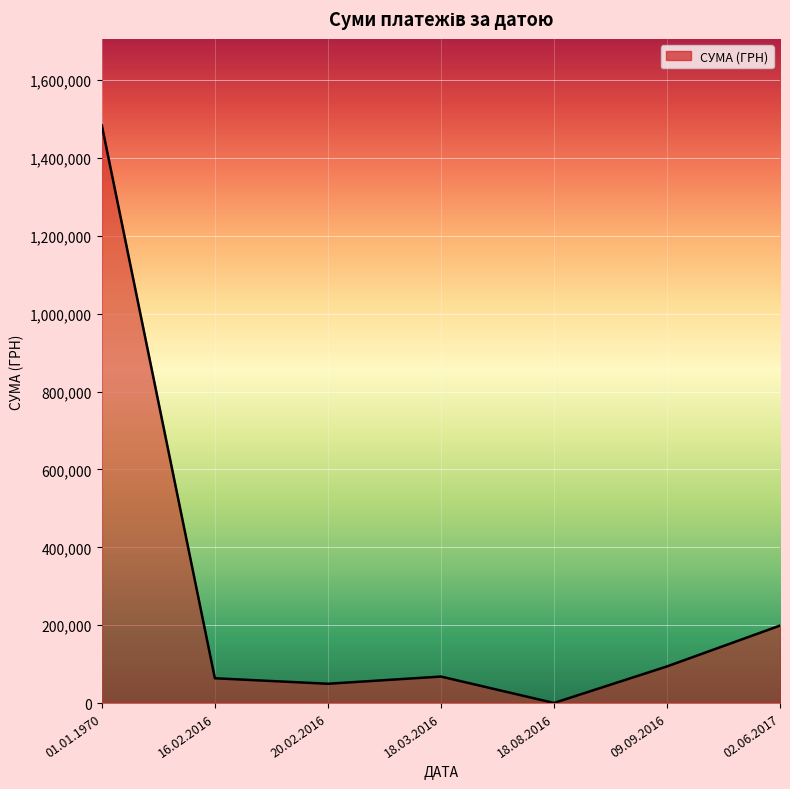

What is the average value?

279761.0